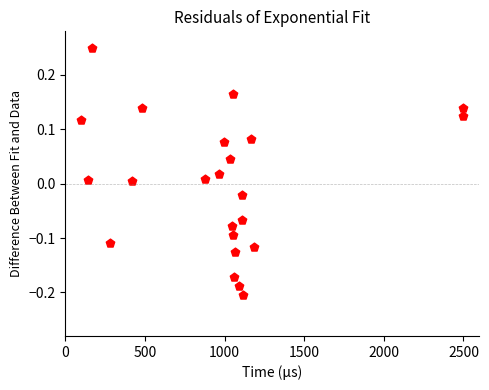

How many data points are displayed?

23